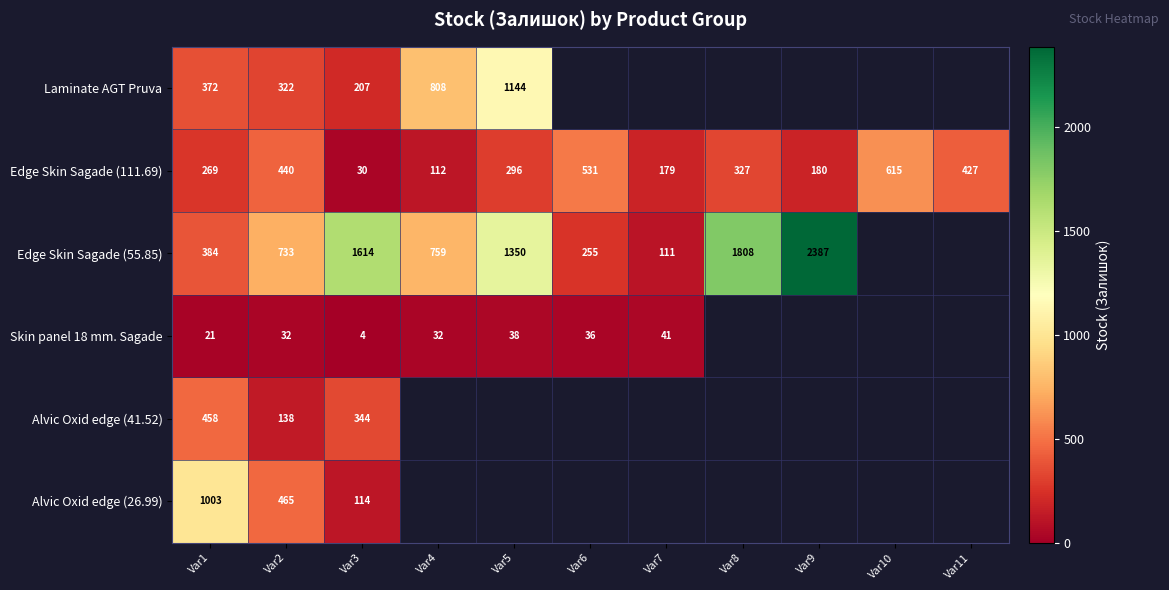

What is the difference between the maximum and second lowest values in the Edge Skin Sagade (111.69) series?

503